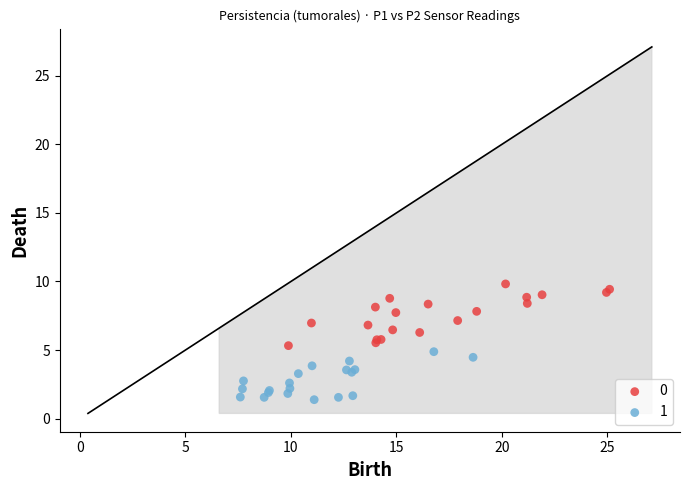

Which series contains the lowest Y value?

1